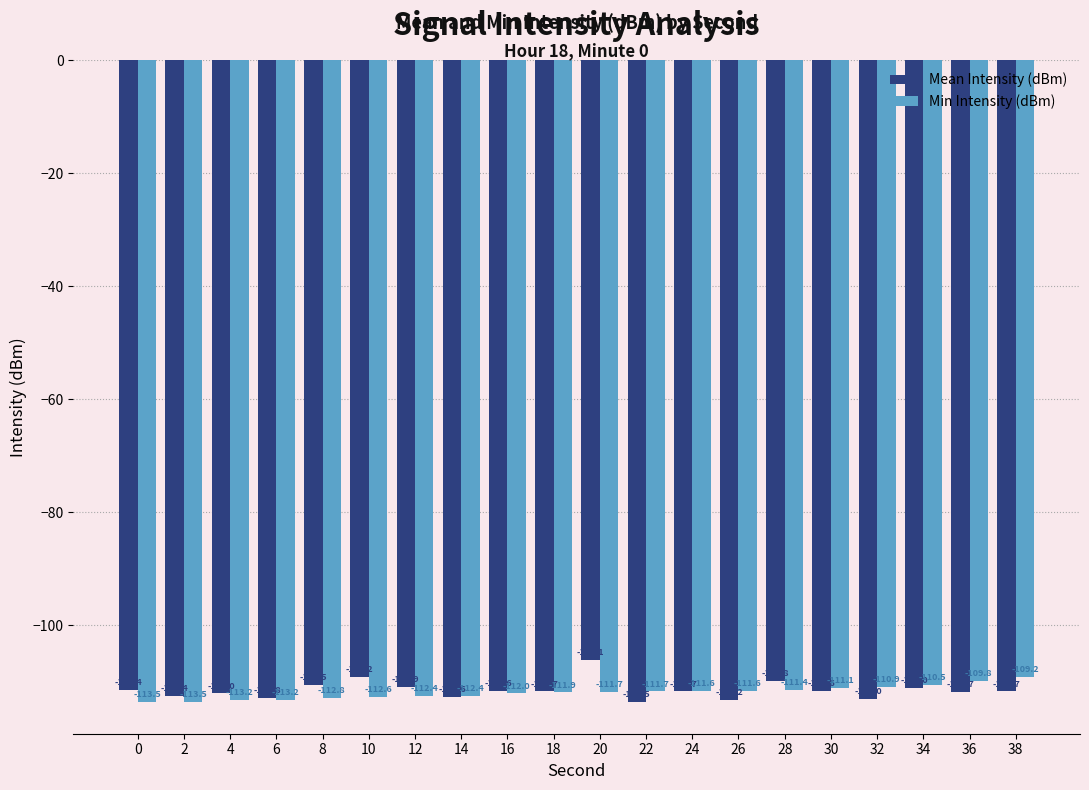

Reading left to right, transcribe all the data shown in this chart.

Mean Intensity (dBm): 0=-111.4	2=-112.4	4=-112.0	6=-112.8	8=-110.5	10=-109.2	12=-110.9	14=-112.6	16=-111.6	18=-111.7	20=-106.1	22=-113.5	24=-111.7	26=-113.2	28=-109.8	30=-111.6	32=-113.0	34=-111.0	36=-111.7	38=-111.7
Min Intensity (dBm): 0=-113.5	2=-113.5	4=-113.2	6=-113.2	8=-112.8	10=-112.6	12=-112.4	14=-112.4	16=-112.0	18=-111.9	20=-111.7	22=-111.7	24=-111.6	26=-111.6	28=-111.4	30=-111.1	32=-110.9	34=-110.5	36=-109.8	38=-109.2